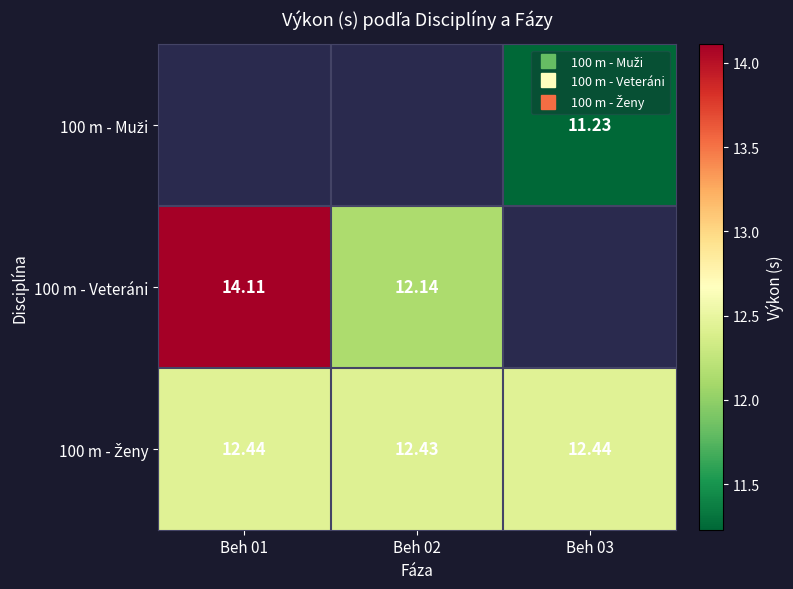

Between Beh 01 and Beh 03, which series saw the biggest shift?

100 m - Ženy